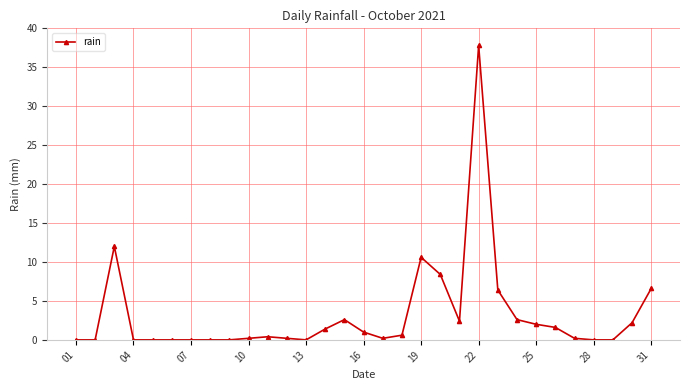

Count the number of data series in this chart.

1